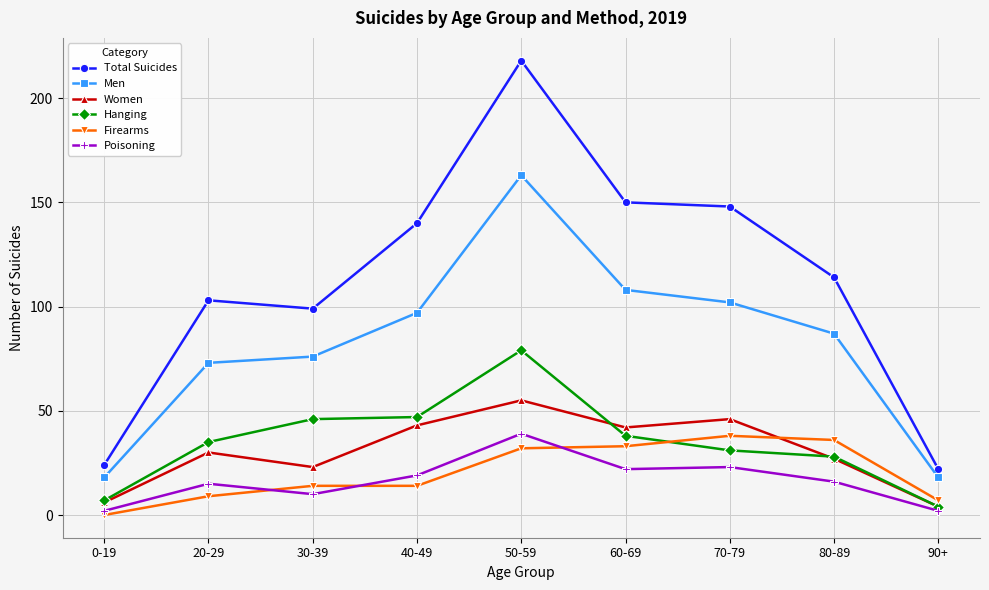

Is the value of Poisoning at 80-89 greater than the value of Hanging at 20-29?

No